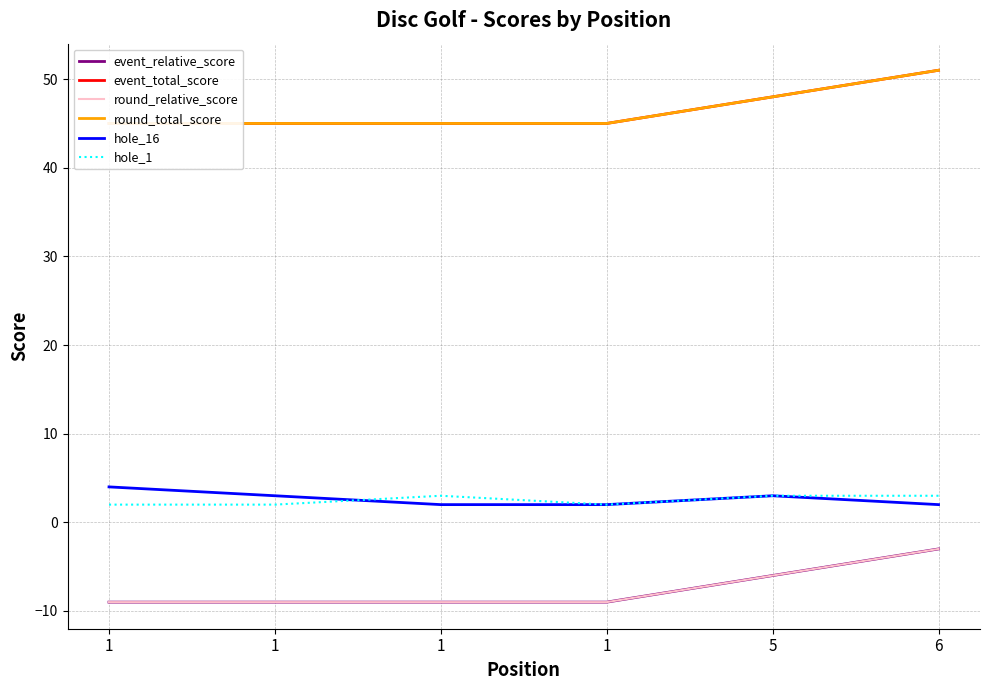

Rank the series by their maximum value, from highest to lowest.

event_total_score, round_total_score, hole_16, hole_1, event_relative_score, round_relative_score